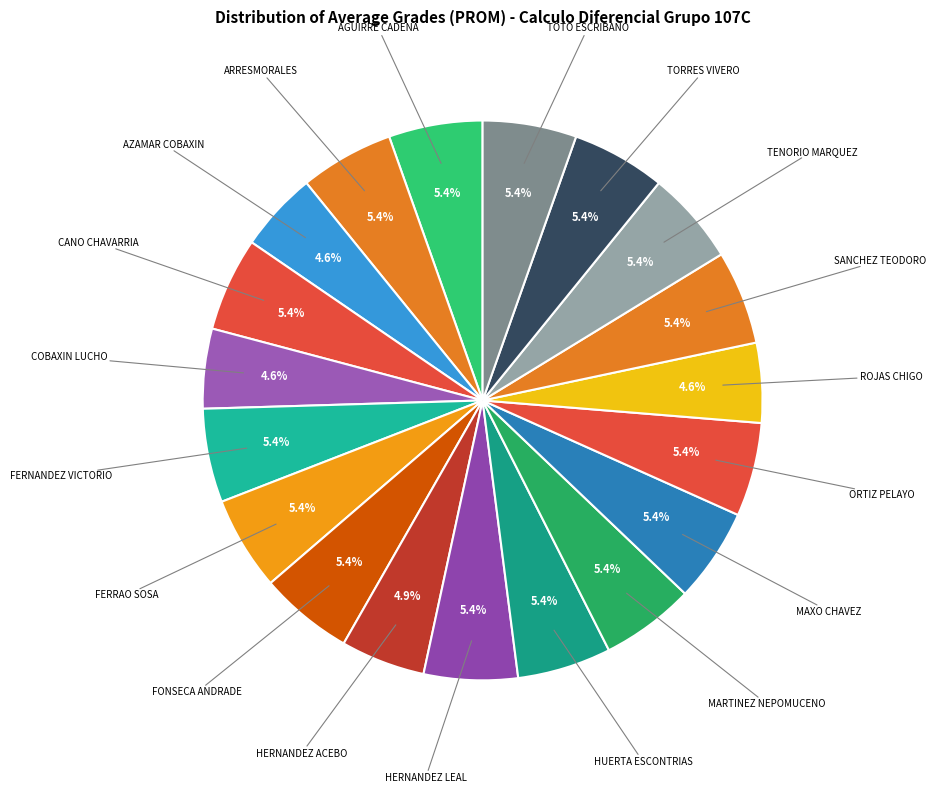

How much of the chart is everything except TOTO ESCRIBANO?

94.6%